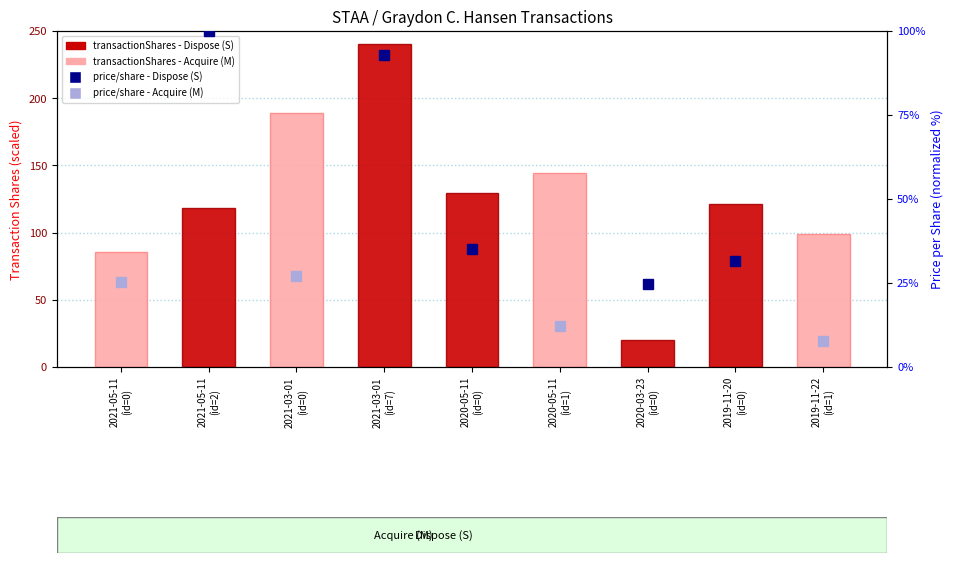

What is the label of the 4th bar from the right?

2020-05-11
(id=1)